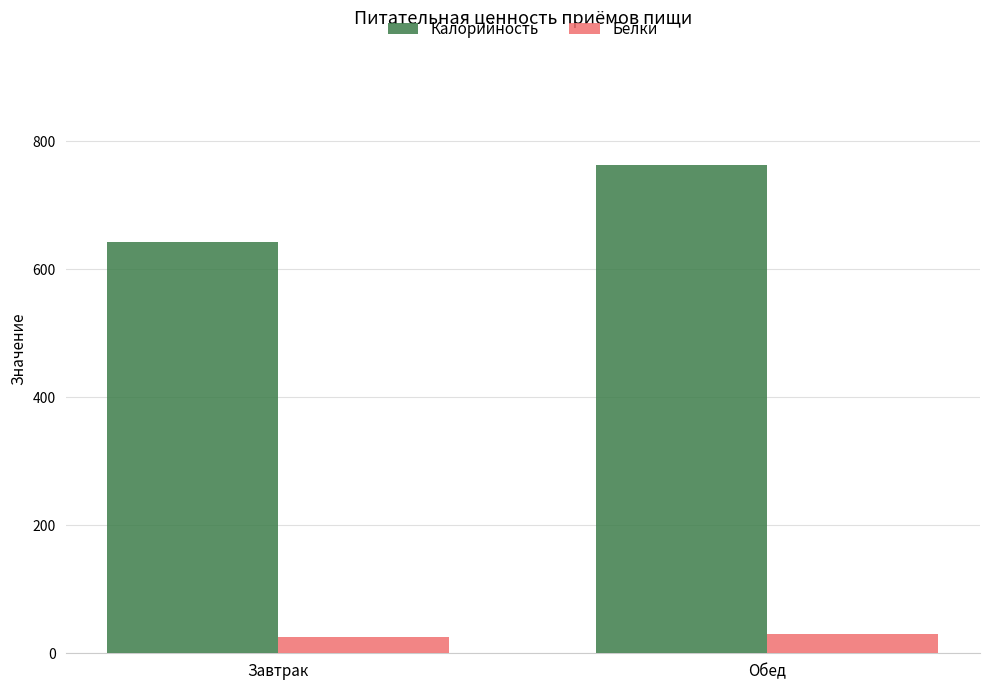

What is the difference between the highest and lowest values at Обед?

731.8